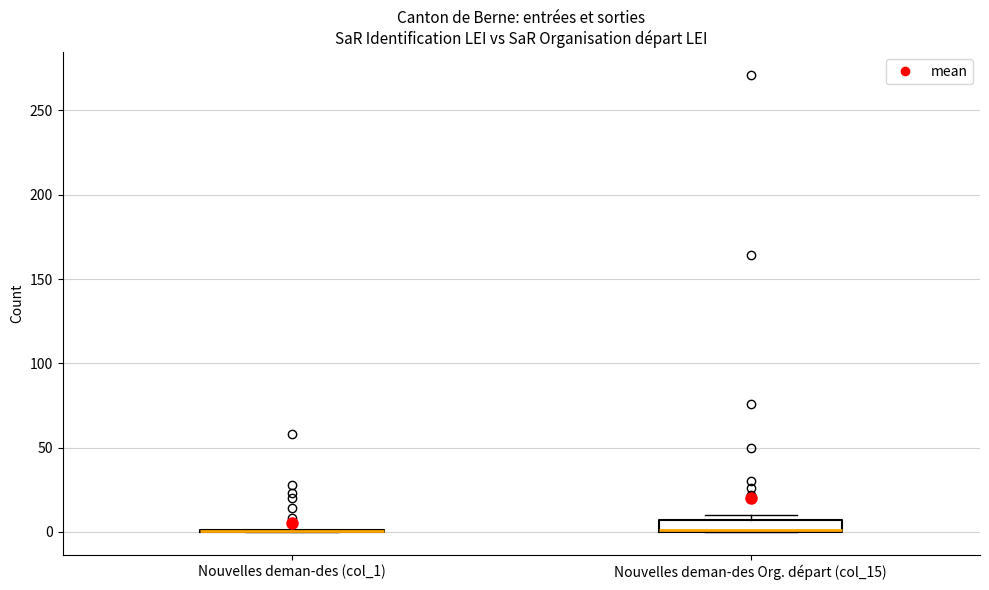

Where is the lower edge of the box for Nouvelles deman-des Org. départ (col_15) on the y-axis? The values are not printed on the chart, so give them approximately, as read against the axis.

0